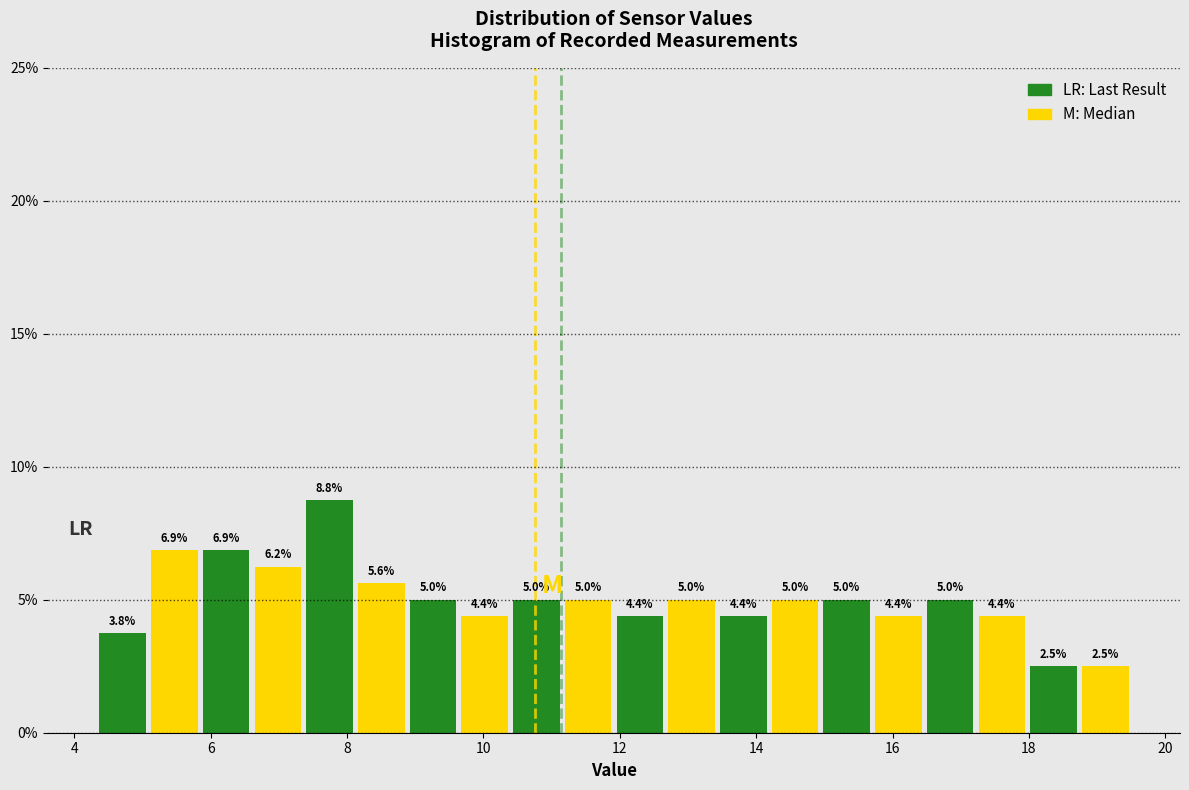

Read against the x-axis, roughly where is the centre of the tallest bar?

7.8